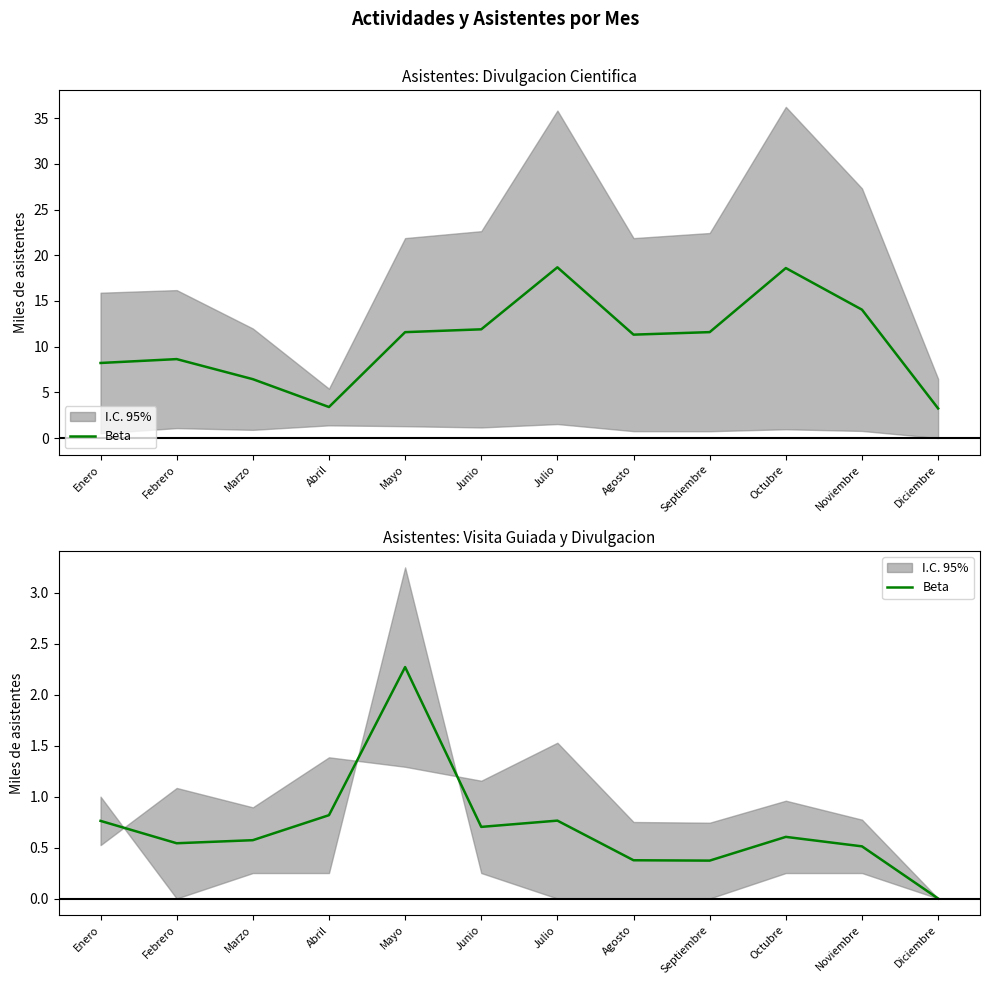

True or false: the data shows 0.6 at Octubre.

True